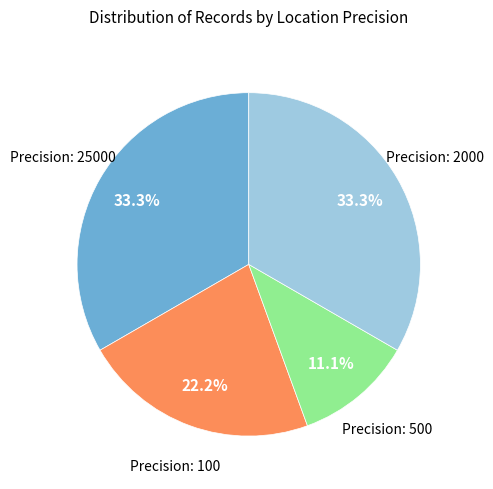

Count the number of slices in the pie.

4